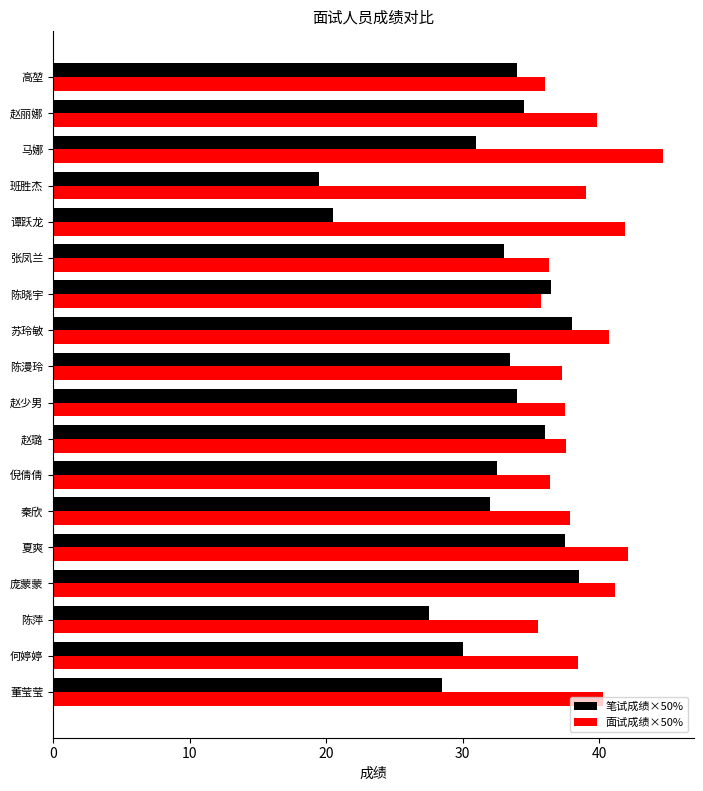

Is it true that 面试成绩×50% equals 11.5 at 夏爽?

False